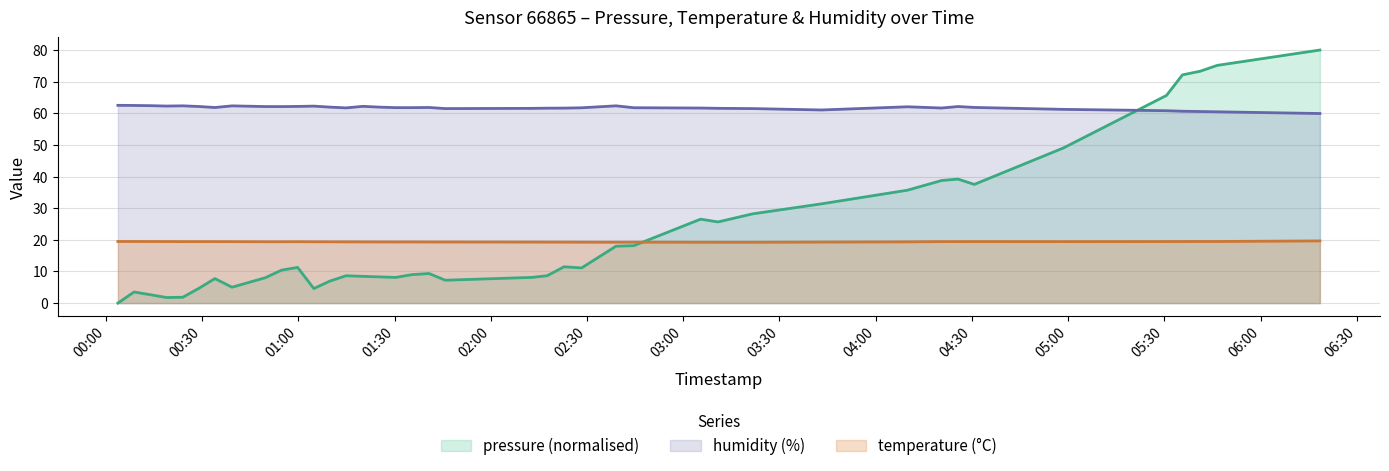

Which series has the widest spread of values?

pressure (normalised)